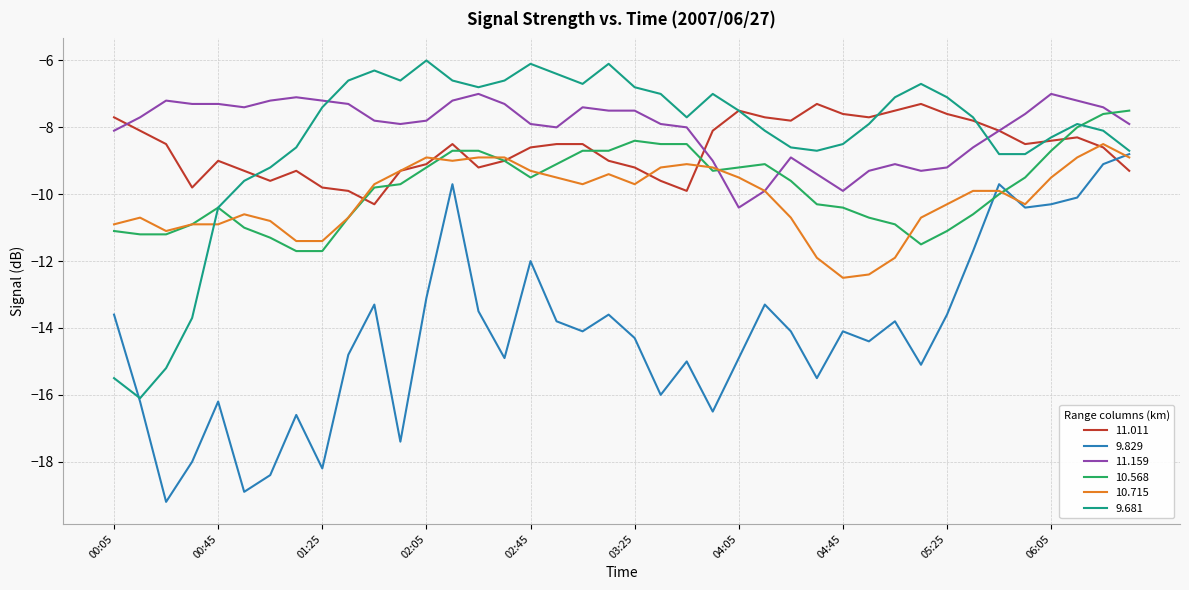

What is the minimum value shown in the chart?

-19.2